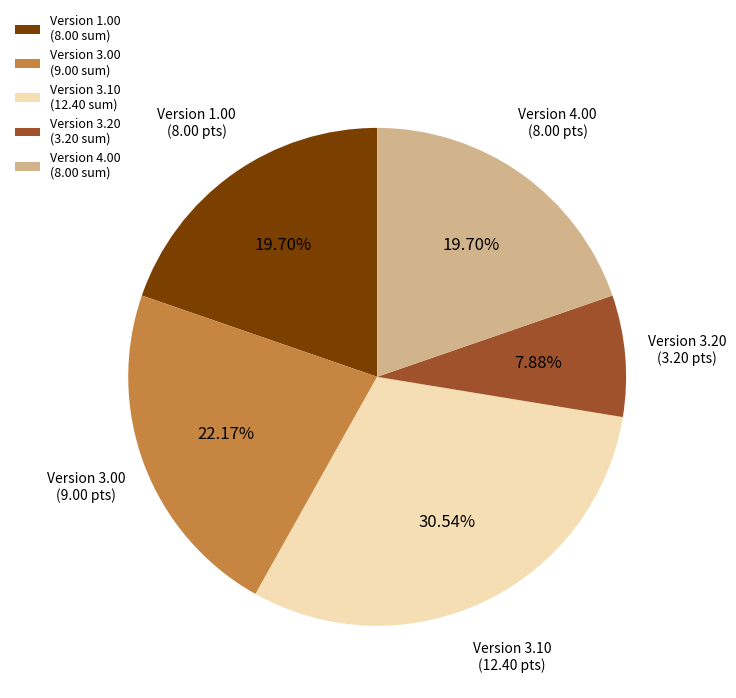

Does Version 4.00 (8.00 sum) represent more than half of the total?

No